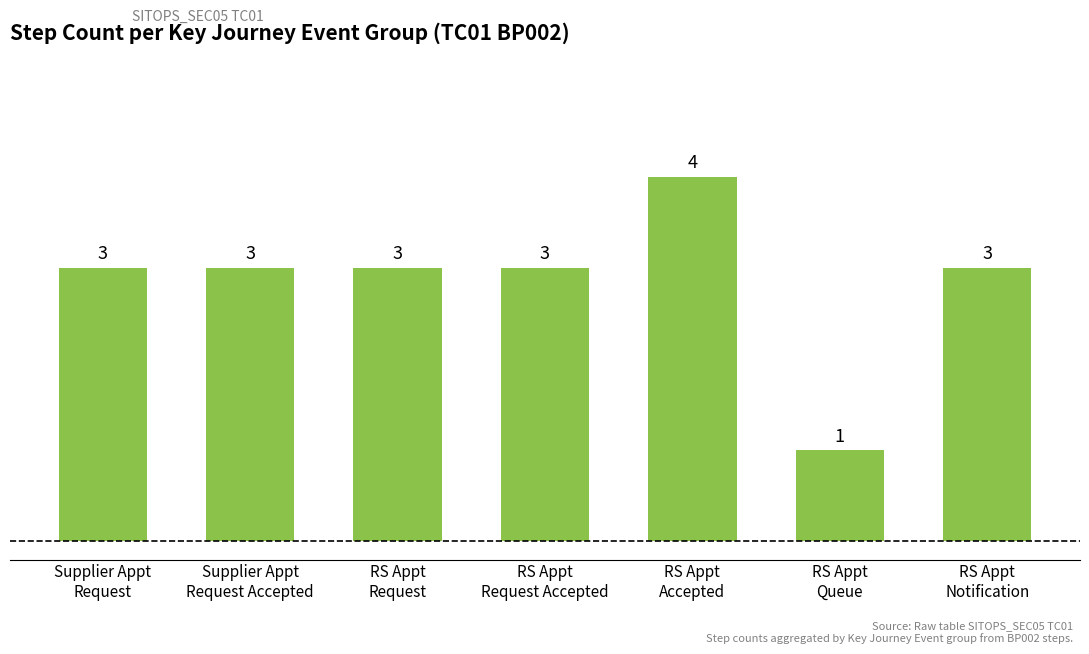

The value at RS Appt
Accepted is 4. True or false?

True